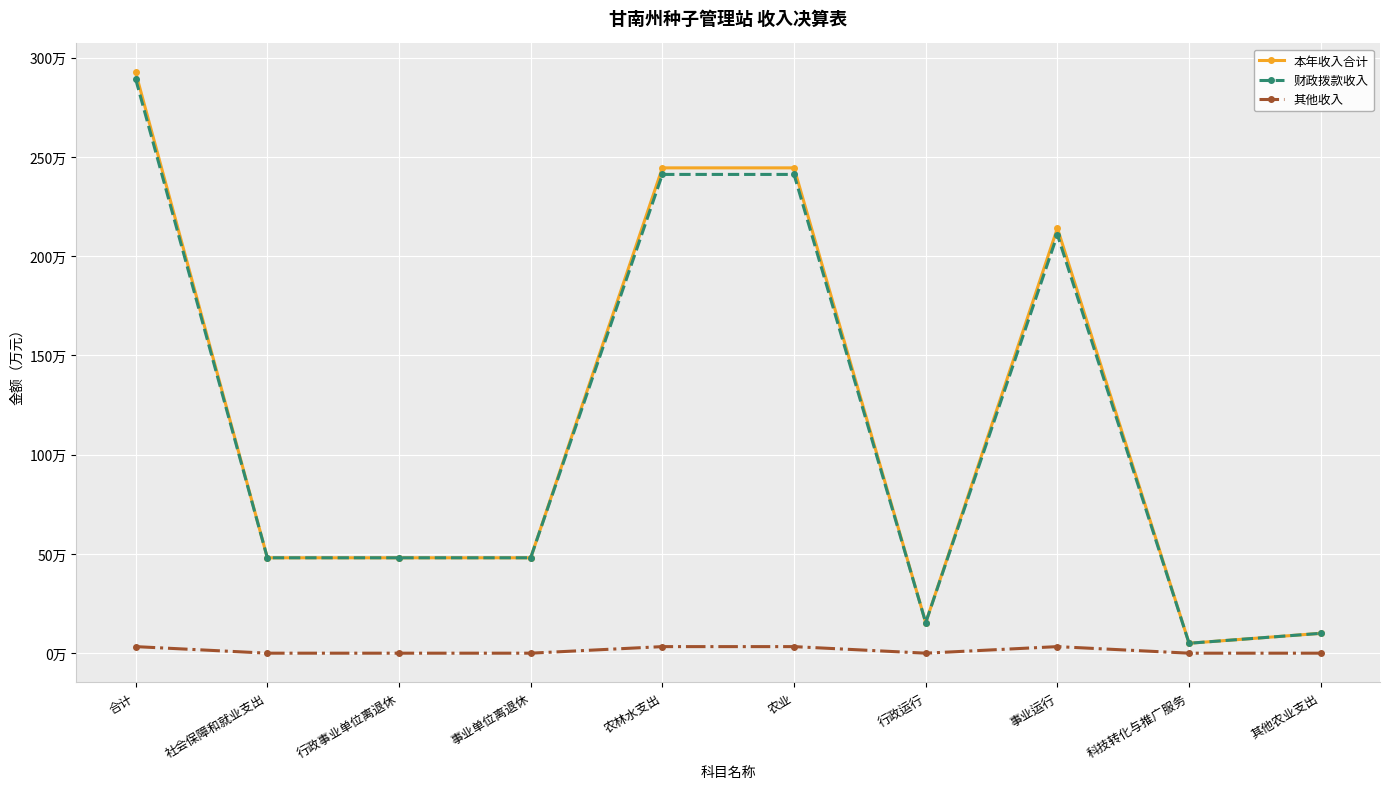

Reading left to right, list all the values displayed in this chart.

本年收入合计: 2925226.7	480490.4	480490.4	480490.4	2444736.3	2444736.3	153680.0	2141056.3	50000.0	100000.0
财政拨款收入: 2892174.9	480490.4	480490.4	480490.4	2411684.5	2411684.5	153680.0	2108004.5	50000.0	100000.0
其他收入: 33051.8	0.0	0.0	0.0	33051.8	33051.8	0.0	33051.8	0.0	0.0